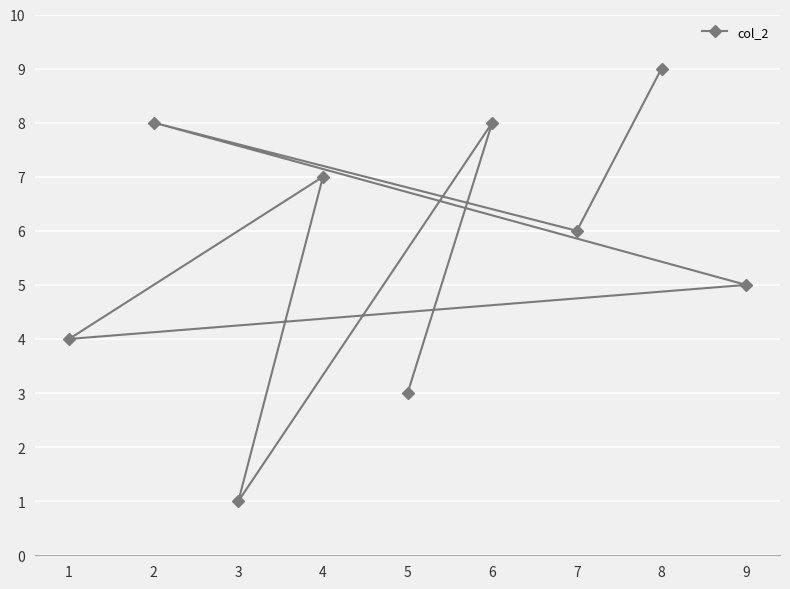

Reading right to left, list all the values displayed in this chart.

9=5	8=9	7=6	6=8	5=3	4=7	3=1	2=8	1=4